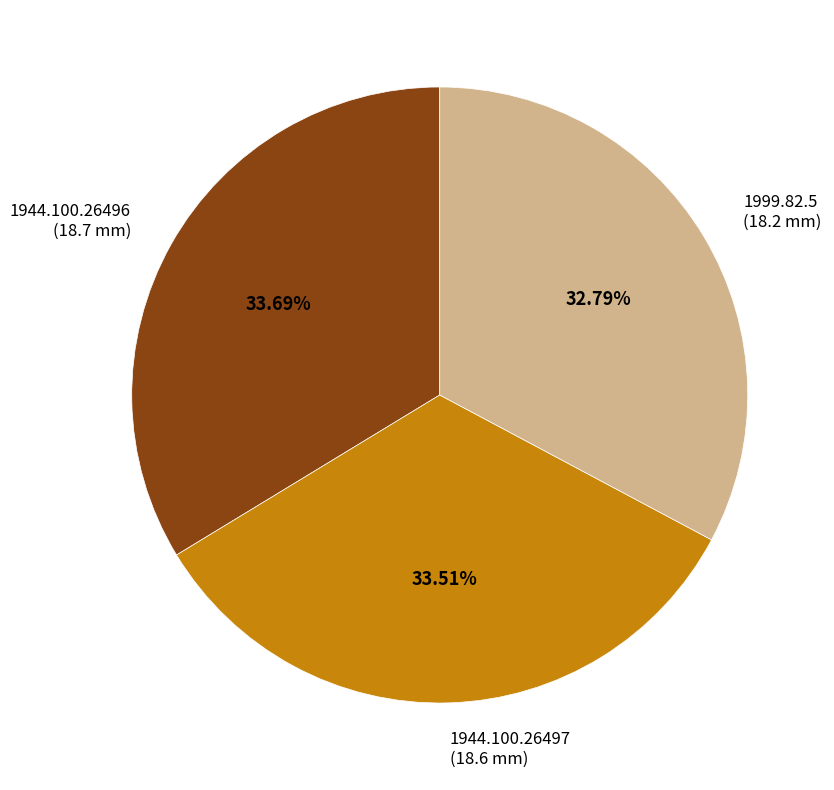

Which category has the smallest portion of the pie?

1999.82.5